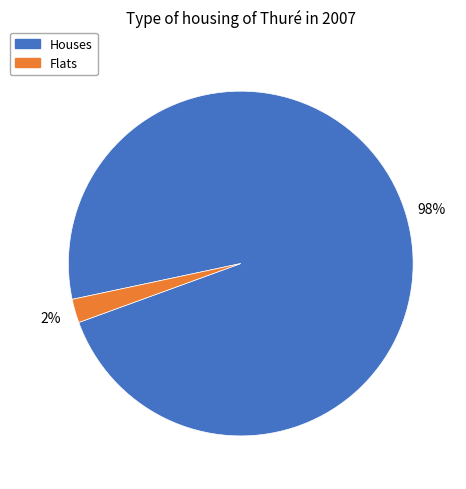

To the nearest percent, what is the average slice percentage?

50%